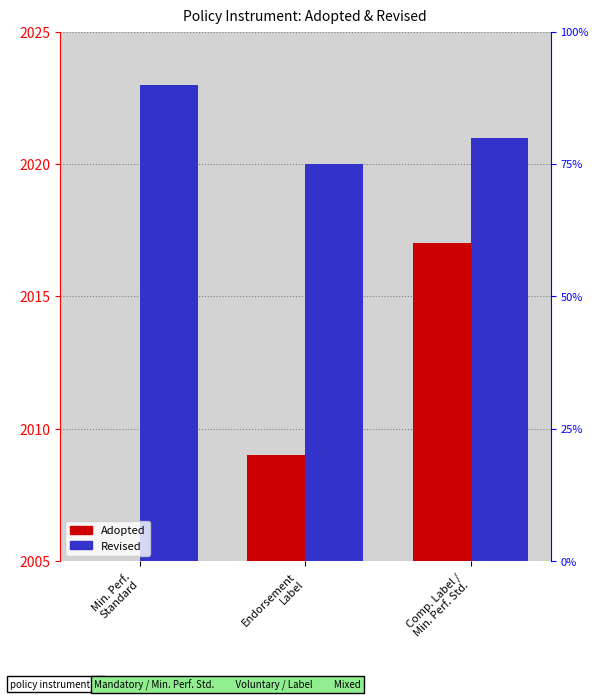

The value of Revised at Comp. Label /
Min. Perf. Std. is 2021. True or false?

True